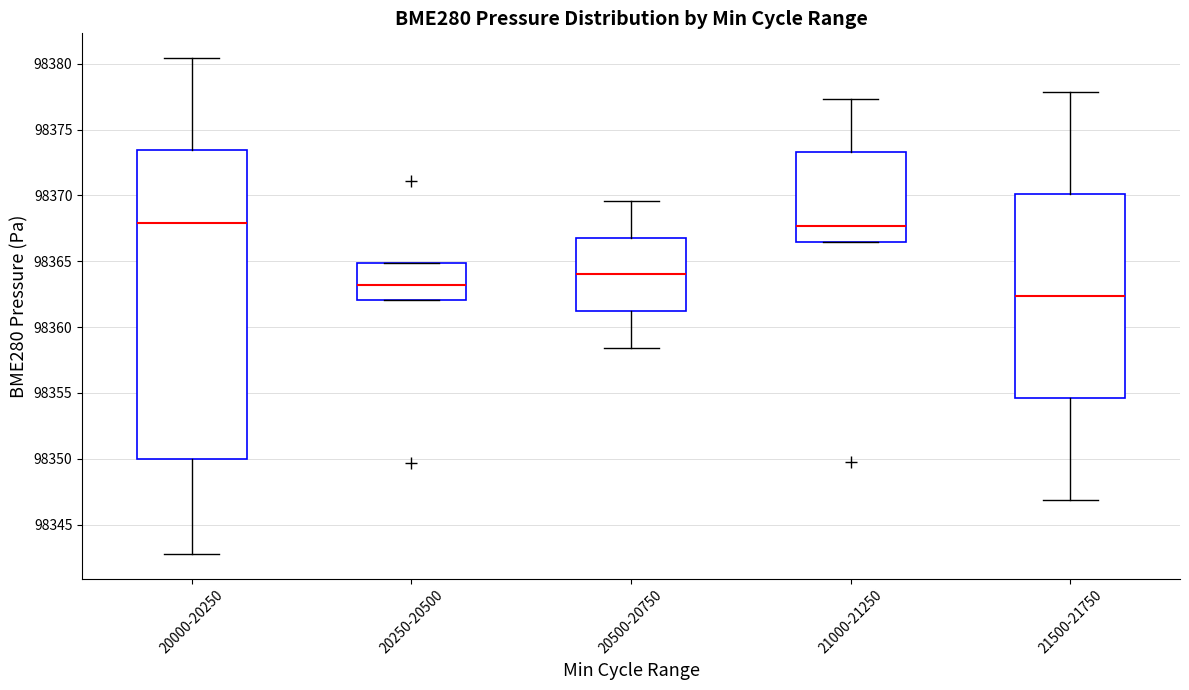

Reading left to right, read every box against the y-axis: the position of its median line, the range the box covers, and the ends of its whiskers. The values are not printed on the chart, so give them approximately, as read against the axis.

20000-20250: median 98368.0, box 98350.0 to 98373.5, whiskers 98343.0 to 98380.5
20250-20500: median 98363.0, box 98362.0 to 98365.0, whiskers 98362.0 to 98365.0
20500-20750: median 98364.0, box 98361.0 to 98367.0, whiskers 98358.5 to 98369.5
21000-21250: median 98367.5, box 98366.5 to 98373.5, whiskers 98366.5 to 98377.5
21500-21750: median 98362.5, box 98354.5 to 98370.0, whiskers 98347.0 to 98378.0